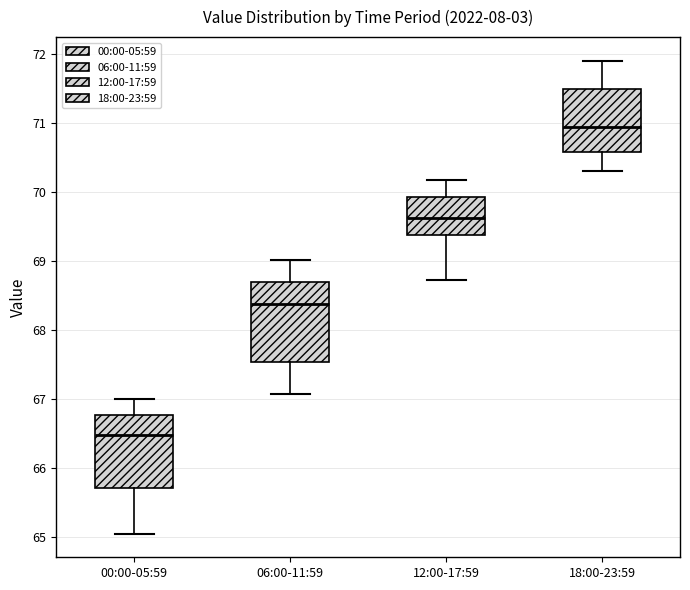

Which box has the highest median line?

18:00-23:59